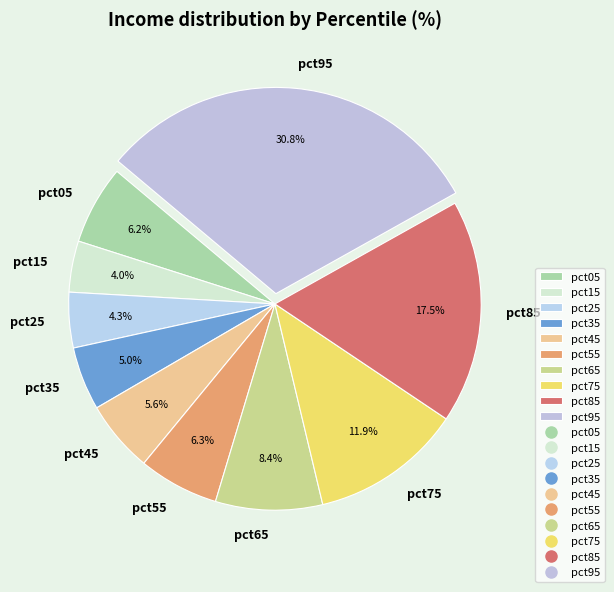

To the nearest percent, what portion does pct15 represent?

4%